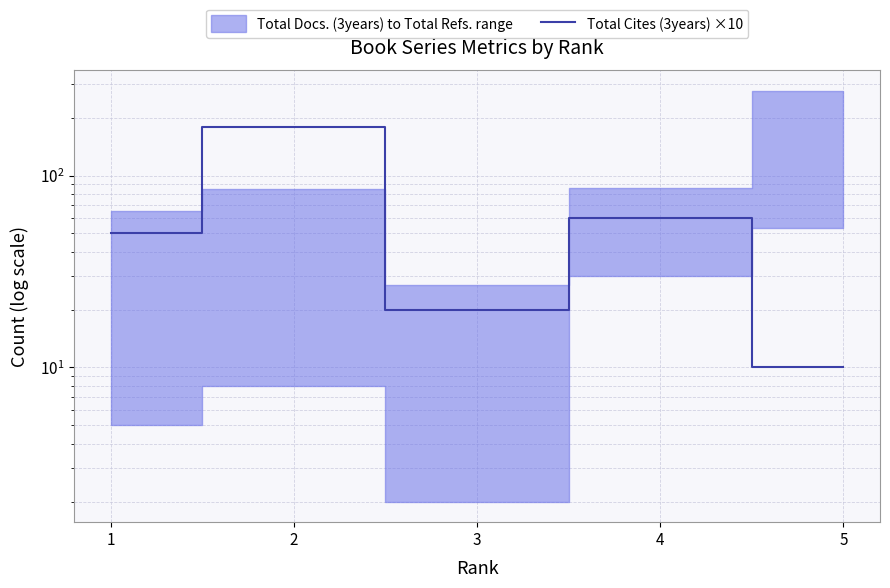

What is the average value?

64